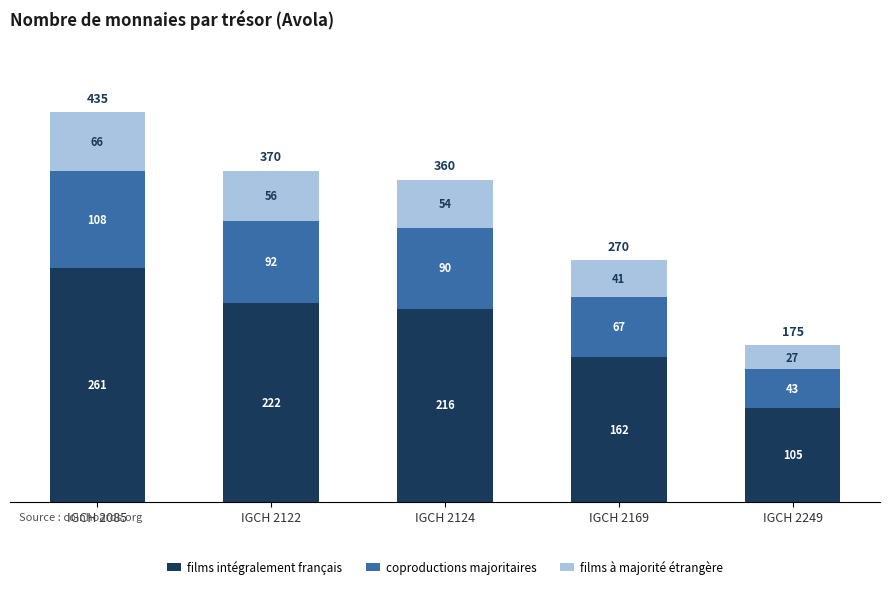

How many bars are there in total?

5